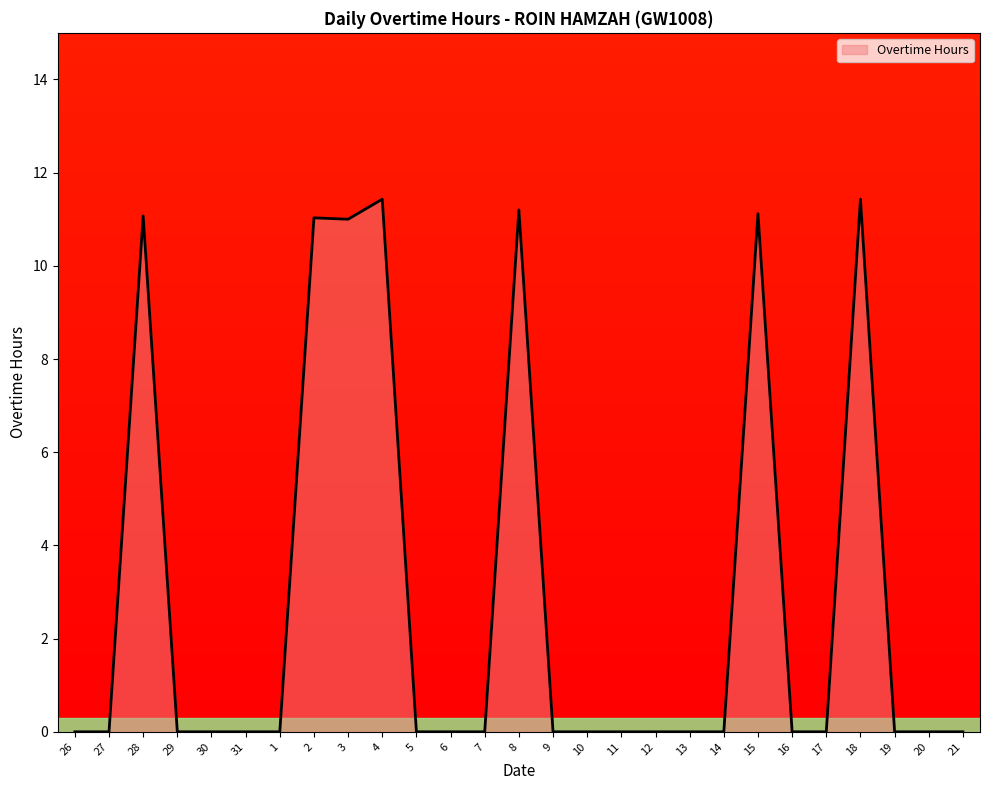

What is the approximate value at 28?

11.1